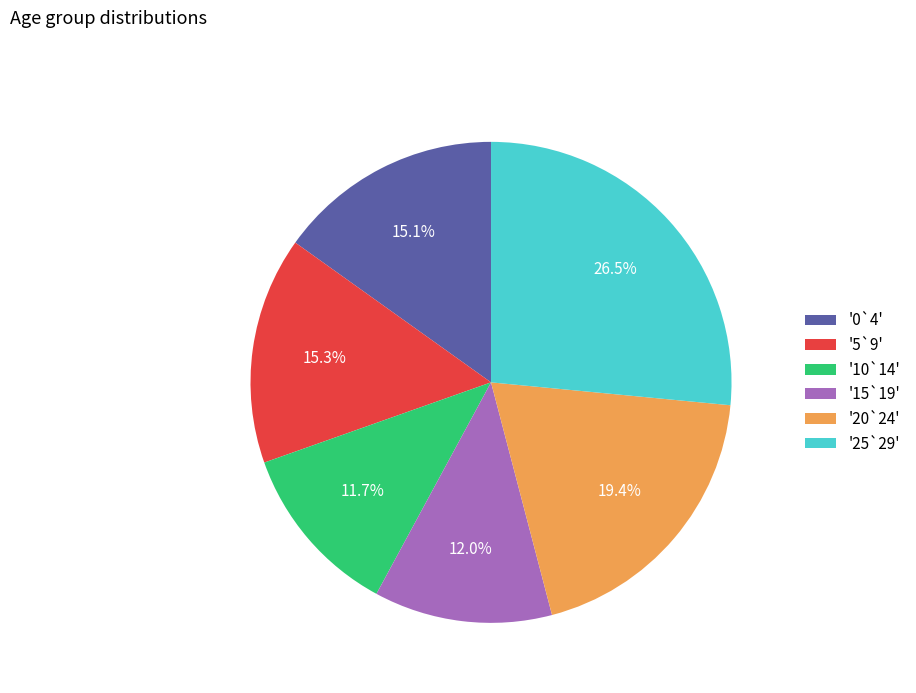

Which slice is the largest?

'25`29'